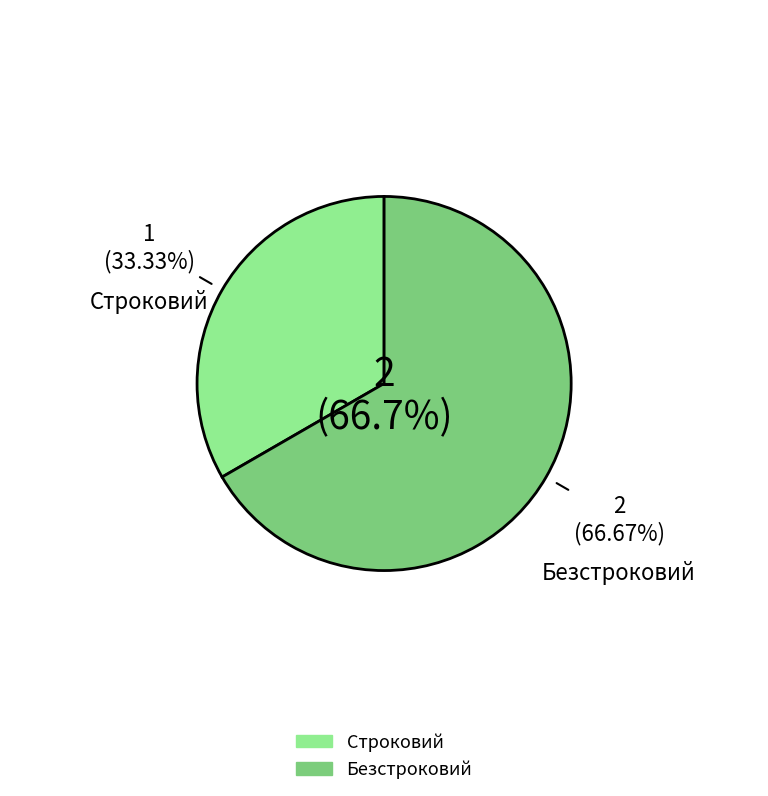

The Безстроковий slice represents 67% of the pie. True or false?

True